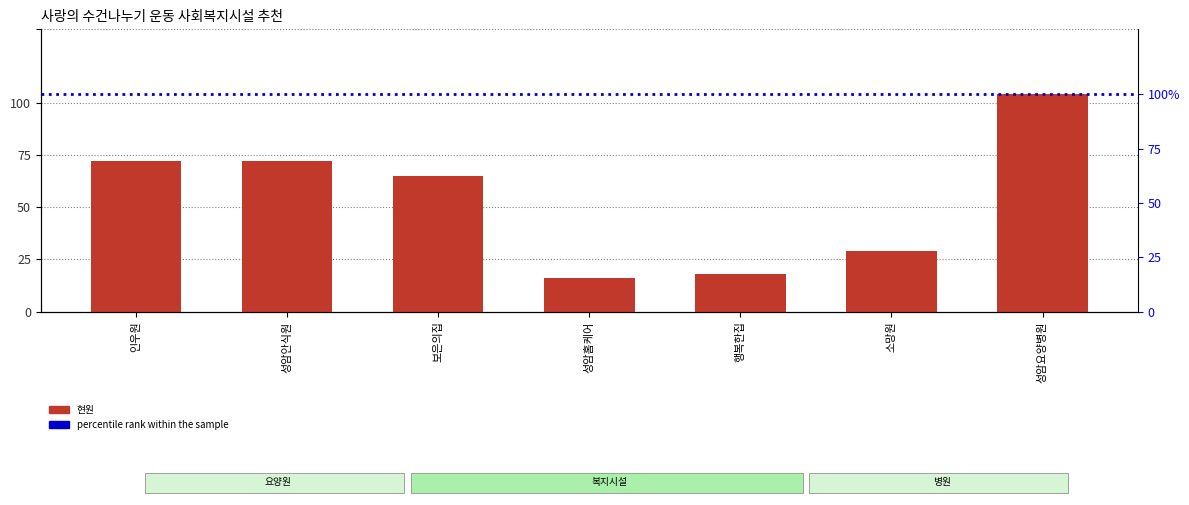

What is the greatest value displayed?

104